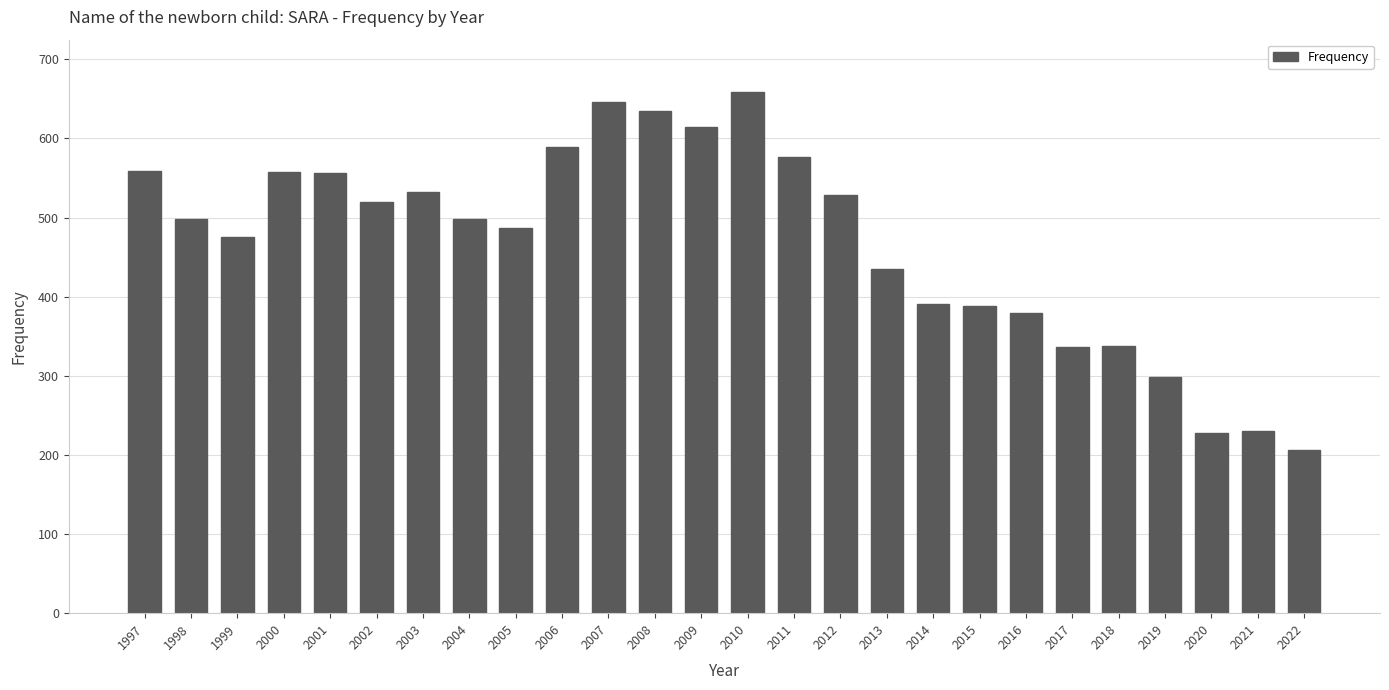

What is the difference between the maximum and minimum values?

453